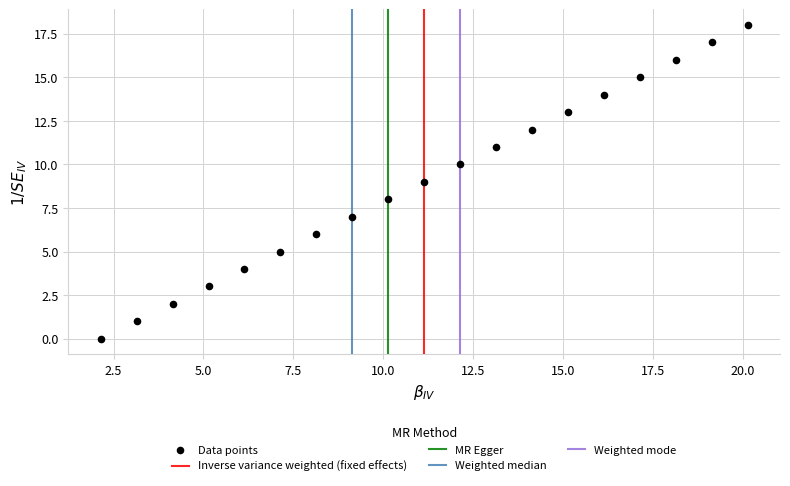

What is the range of Y values (max minus min)?

18